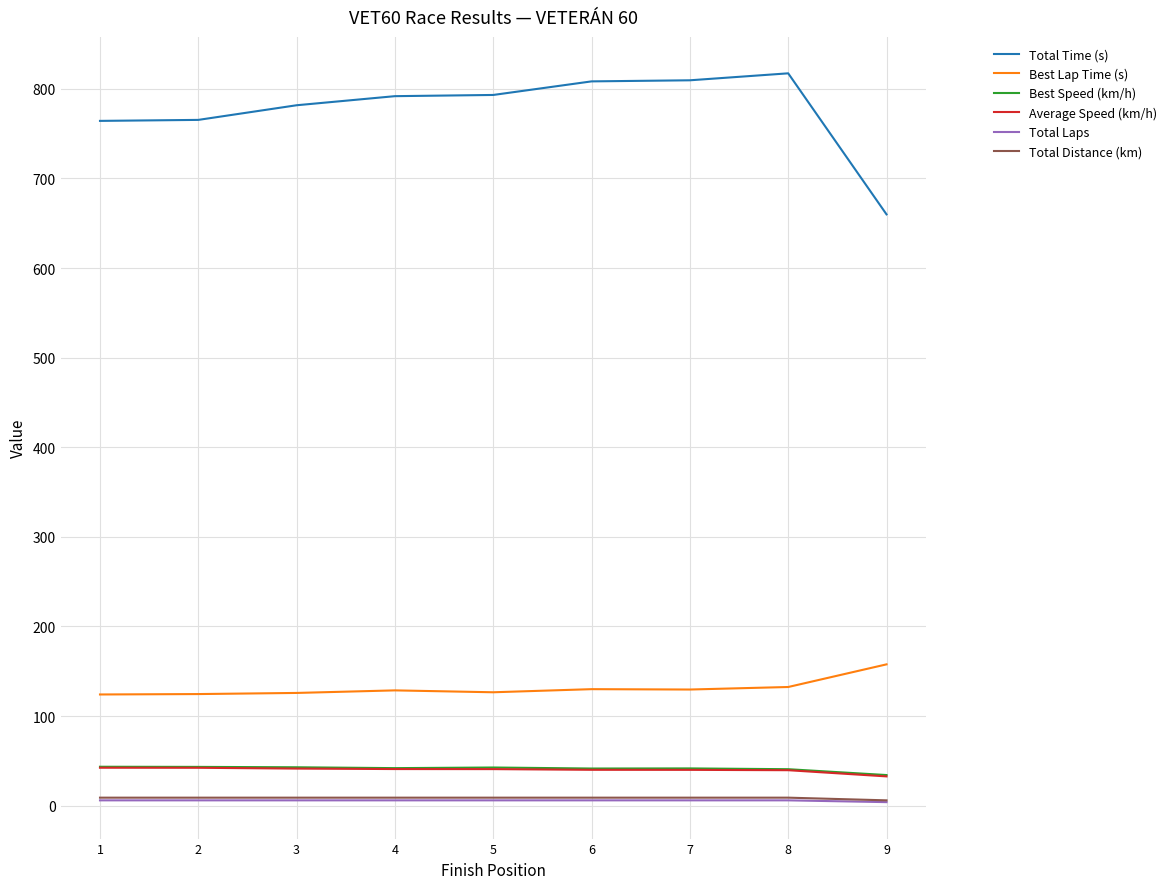

True or false: Total Laps and Best Speed (km/h) cross at least once.

False